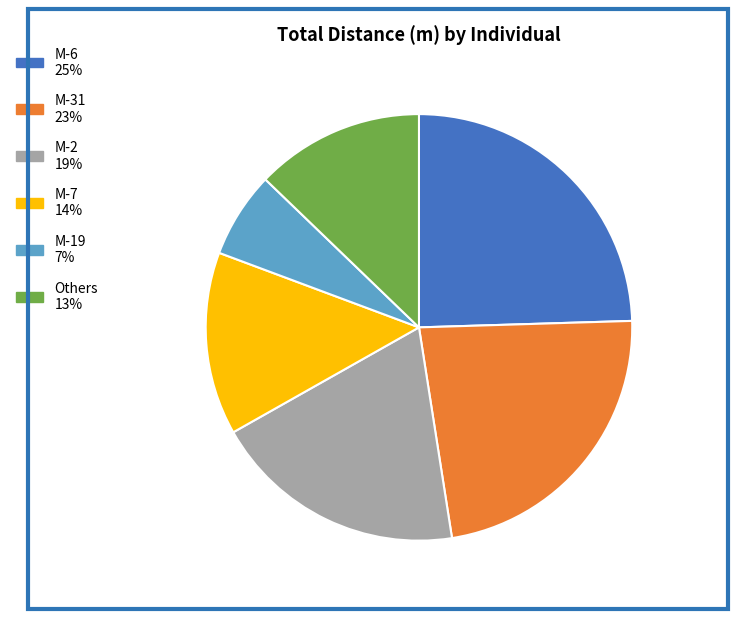

Does any single category account for the majority?

No